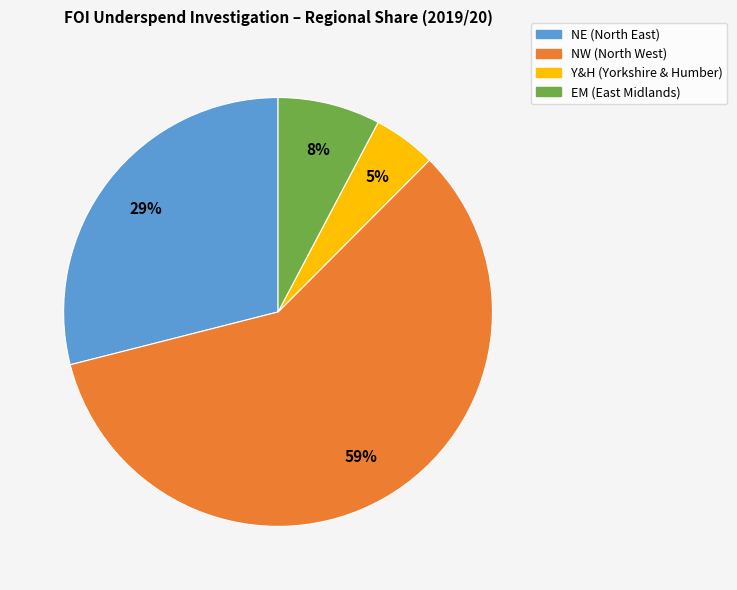

Is the sum of EM and NE greater than half?

No